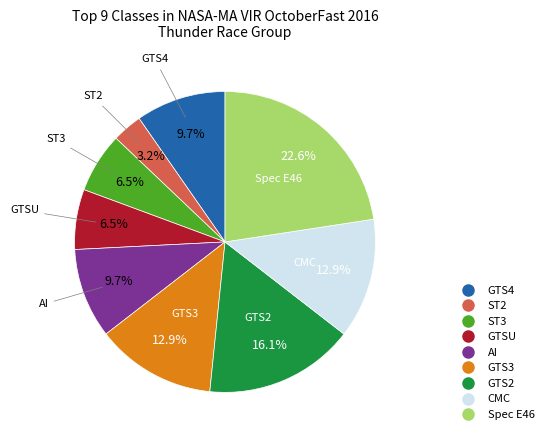

To the nearest percent, what percentage of the pie is GTS4?

10%